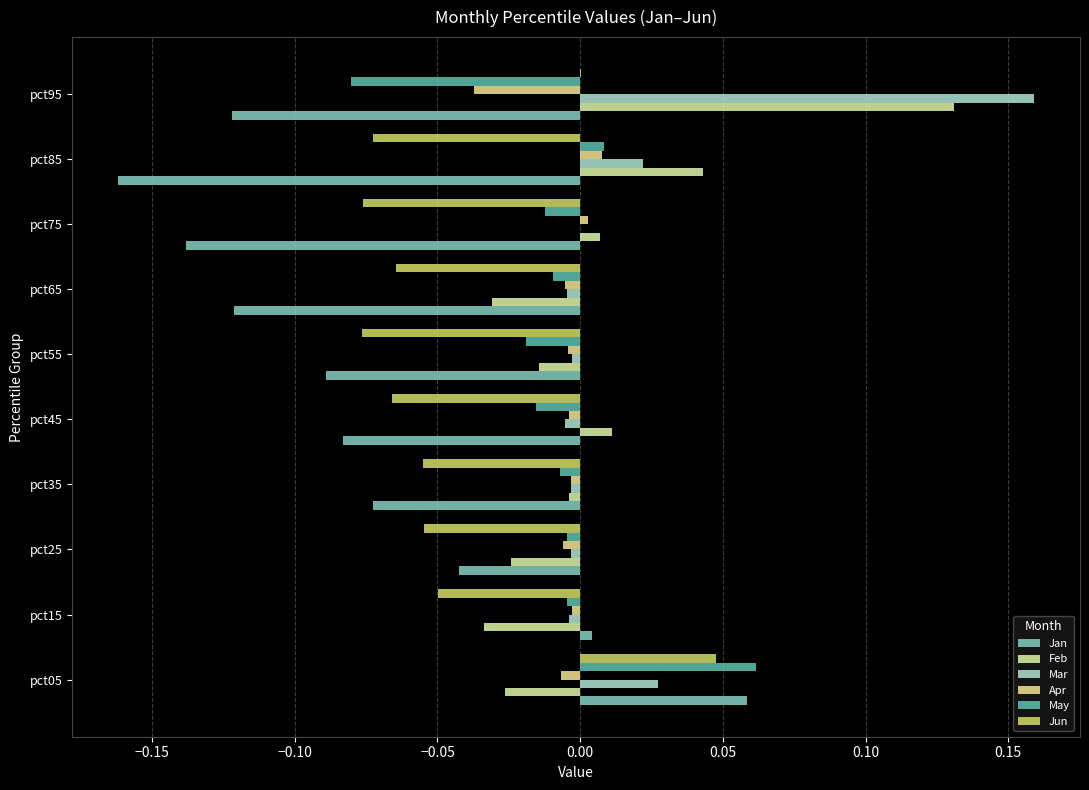

At how many categories does at least one series exceed 0?

6